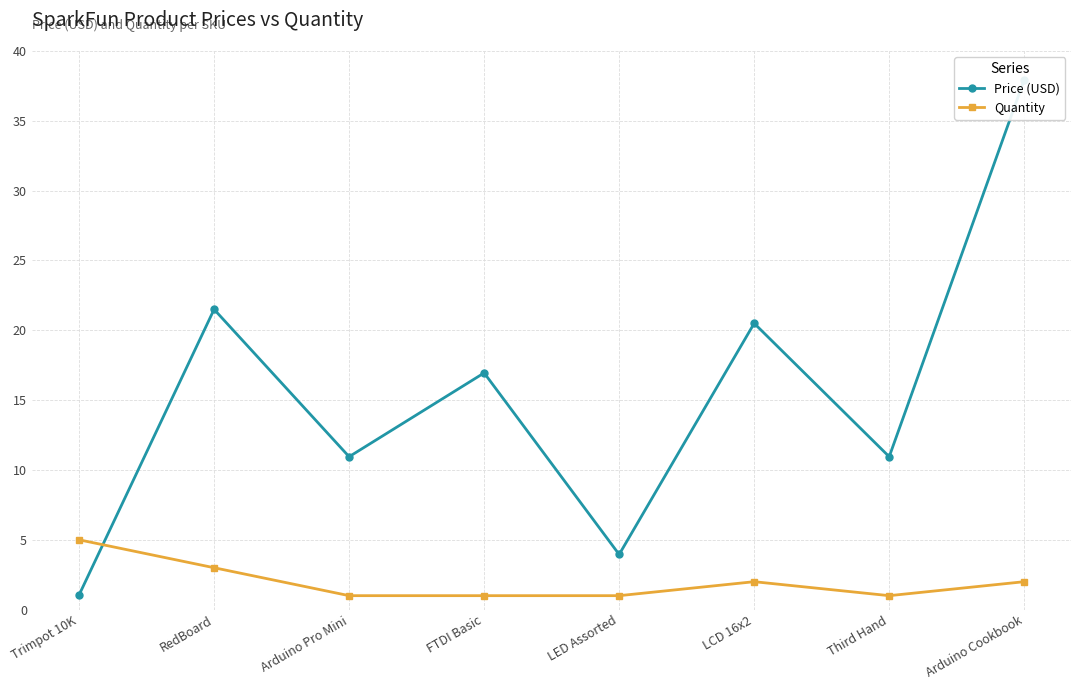

What is the total value across all series at Third Hand?

11.9